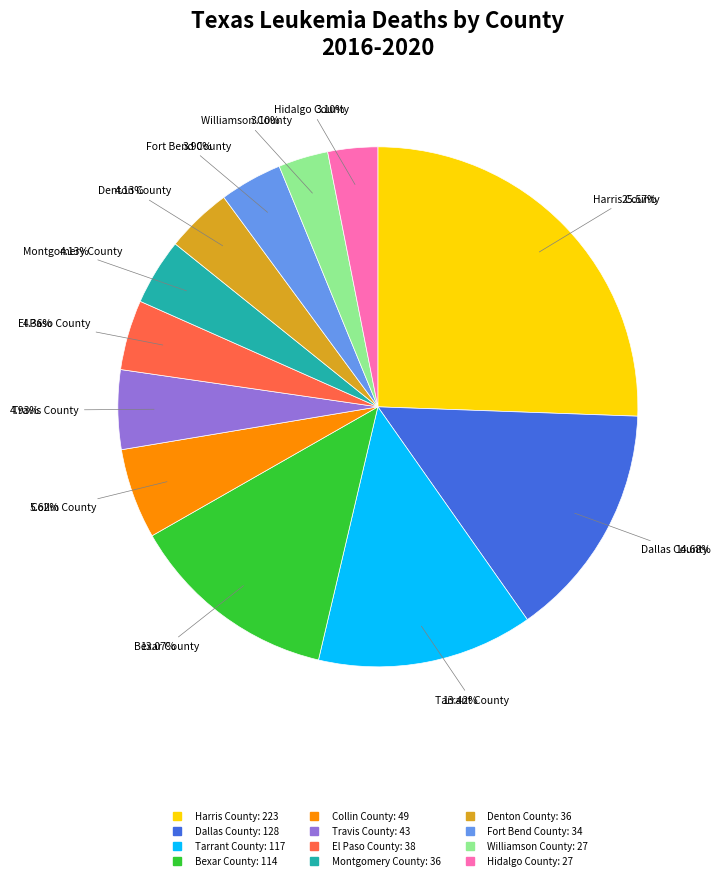

Does Collin County represent more than half of the total?

No